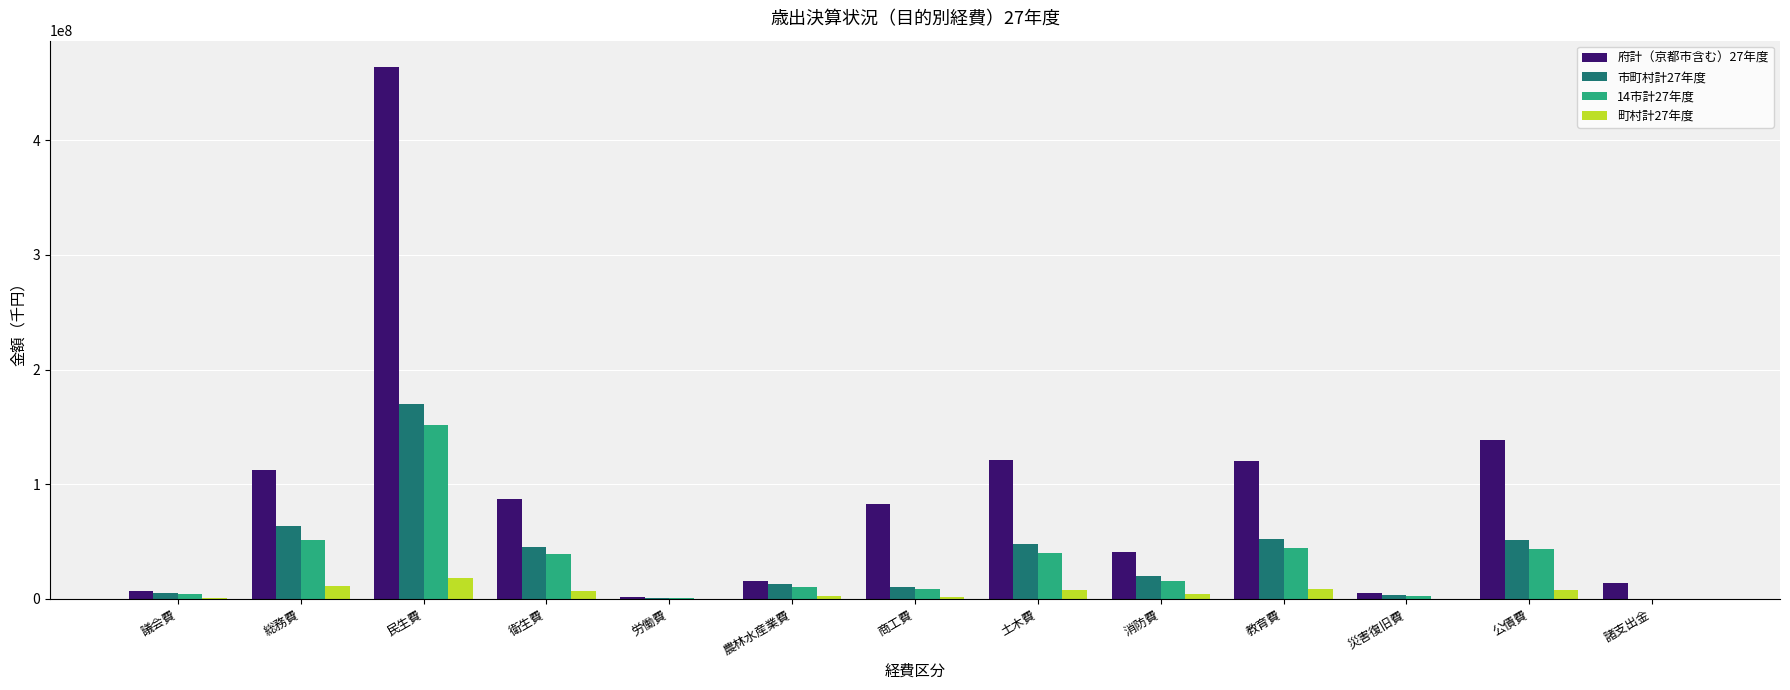

Which series changed the most between 民生費 and 諸支出金?

府計（京都市含む）27年度